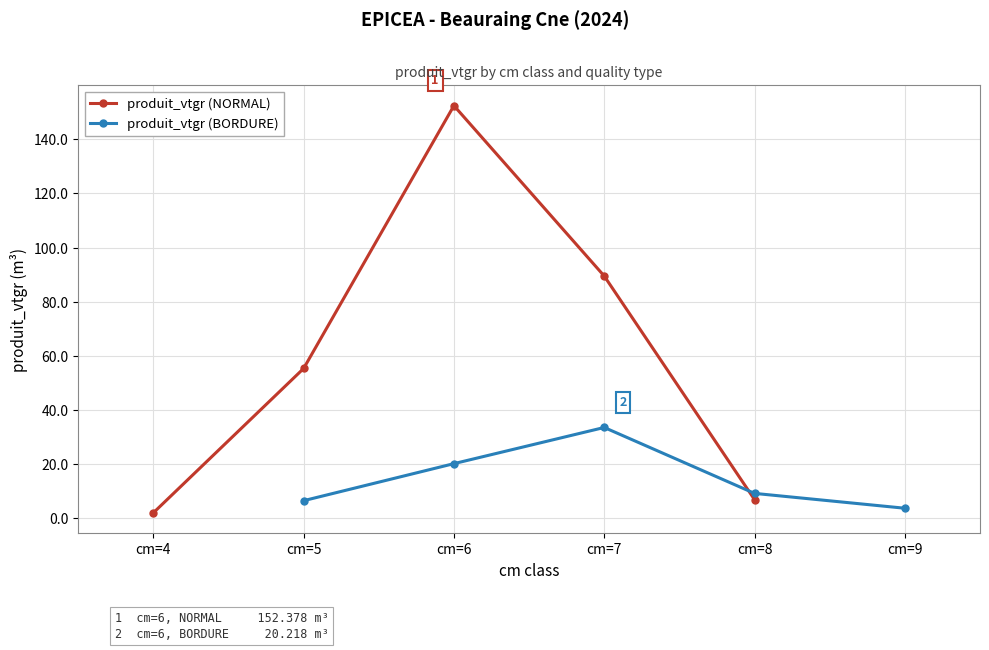

Rank the series by their average value, from highest to lowest.

produit_vtgr (NORMAL), produit_vtgr (BORDURE)